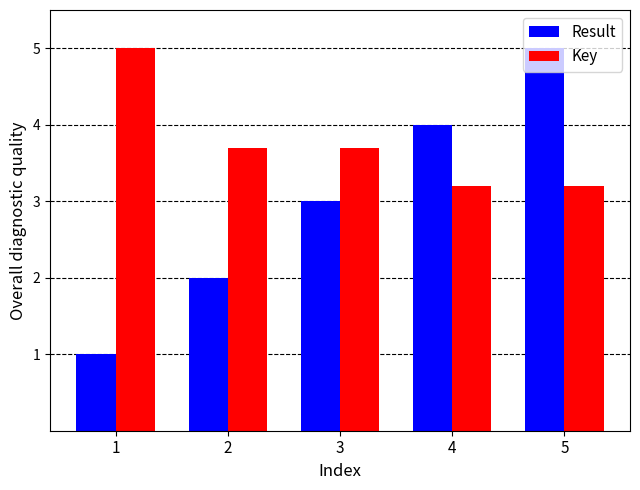

What is the sum of all Result values?

15.0